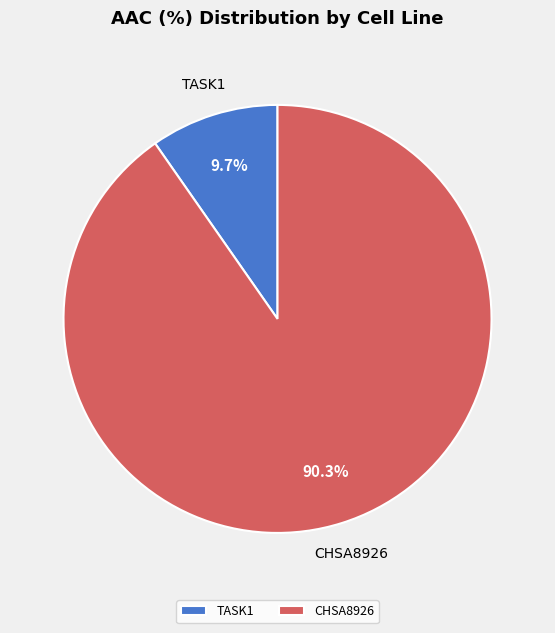

What percentage is the TASK1 slice, to the nearest percent?

10%